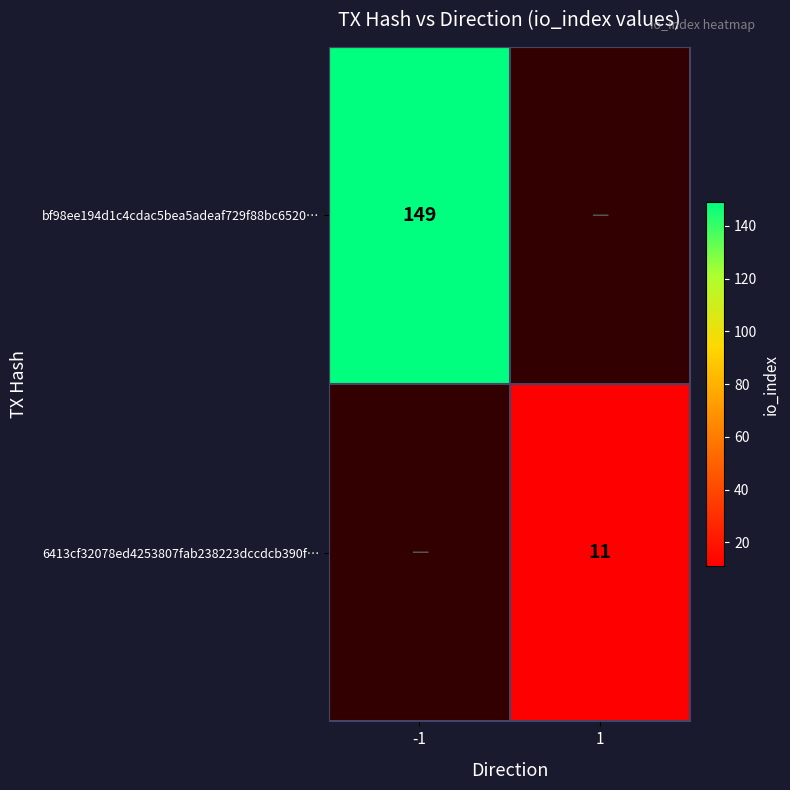

True or false: bf98ee194d1c4cdac5bea5adeaf729f88bc6520… has a value of 149 at -1.

True